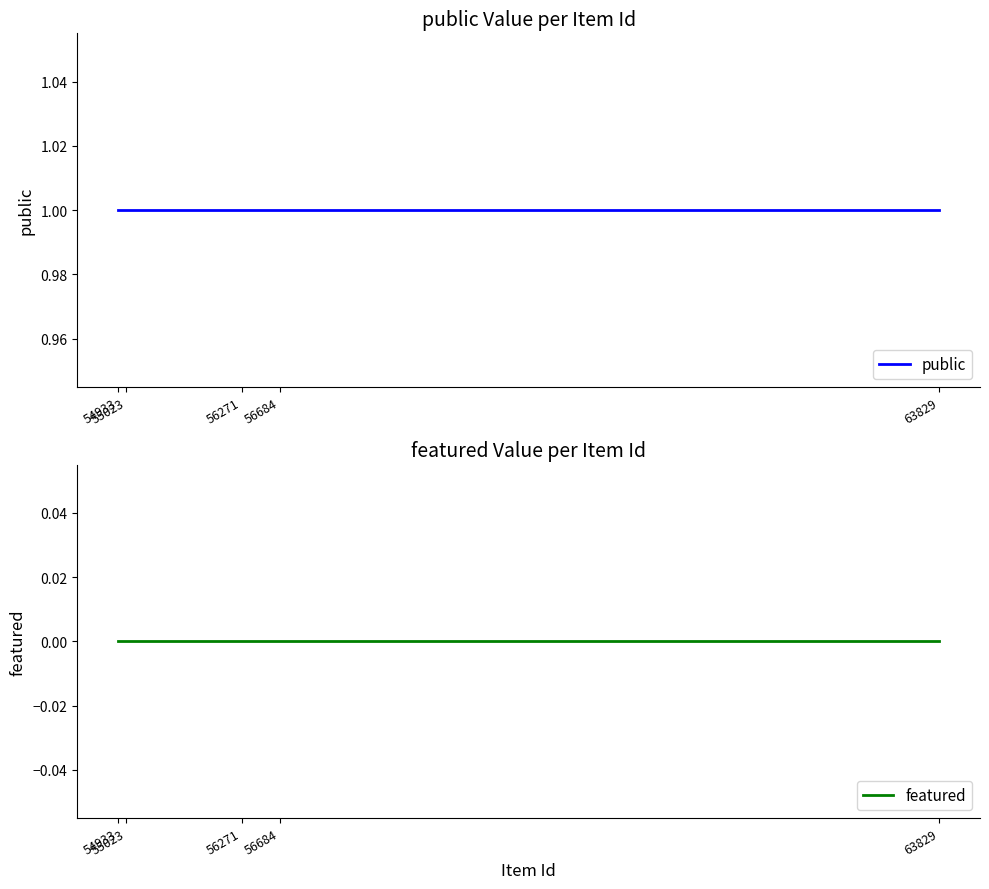

The public series shows 1 at 56684. True or false?

True